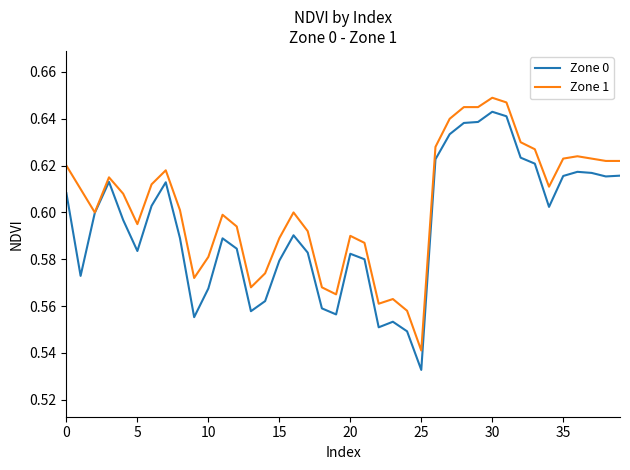

Which series has the largest total across all categories?

Zone 1